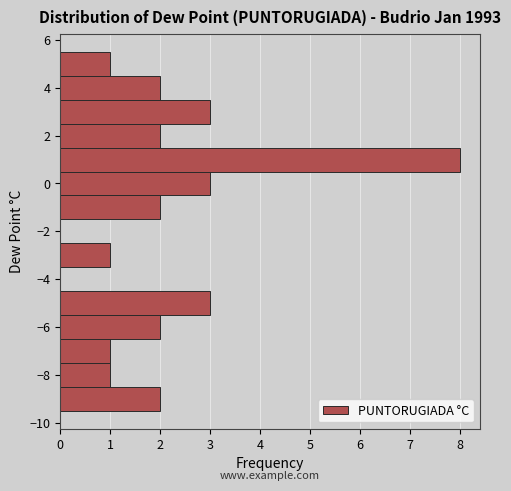

Which range on the y-axis has the longest bar?

0.5 to 1.5